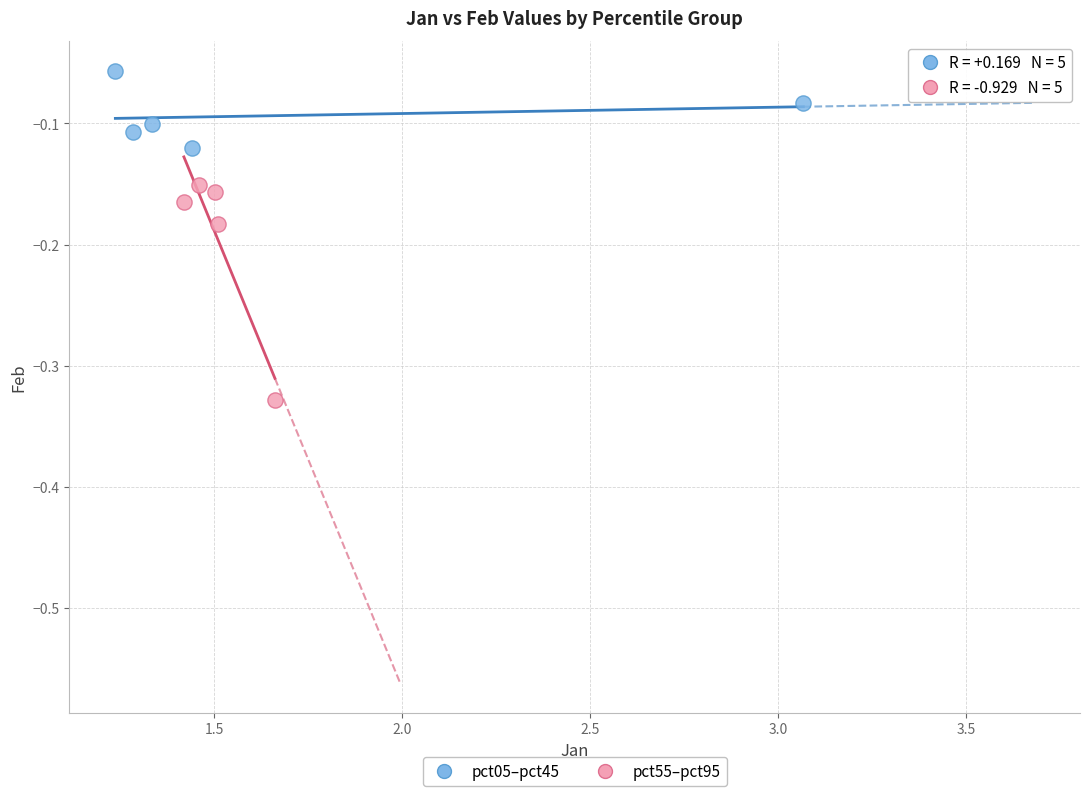

Which series has the largest Y range (max minus min)?

pct55–pct95